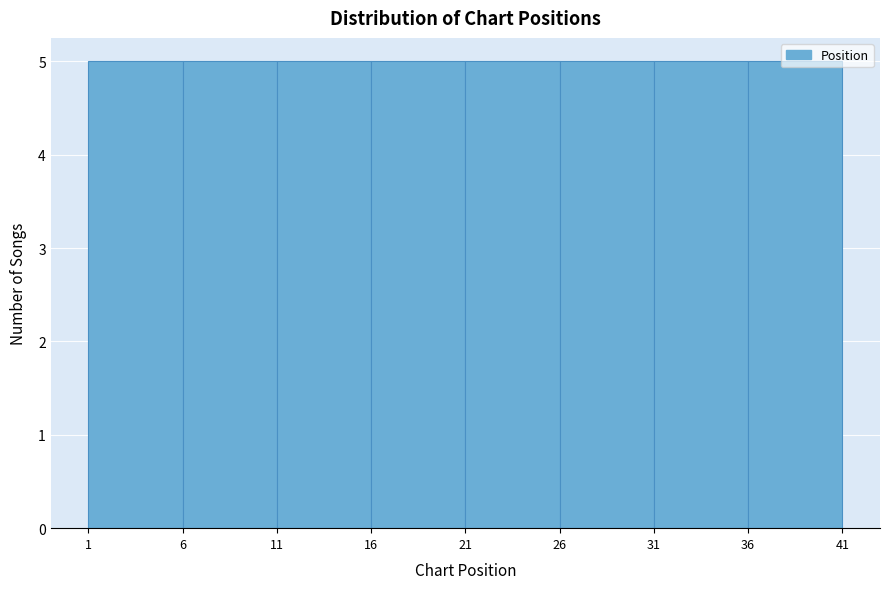

Reading left to right, transcribe this chart: for each bar, give the range it covers on the x-axis and its height. The values are not printed on the chart, so give them approximately, as read against the axis.

1 to 6: 5
6 to 11: 5
11 to 16: 5
16 to 21: 5
21 to 26: 5
26 to 31: 5
31 to 36: 5
36 to 41: 5